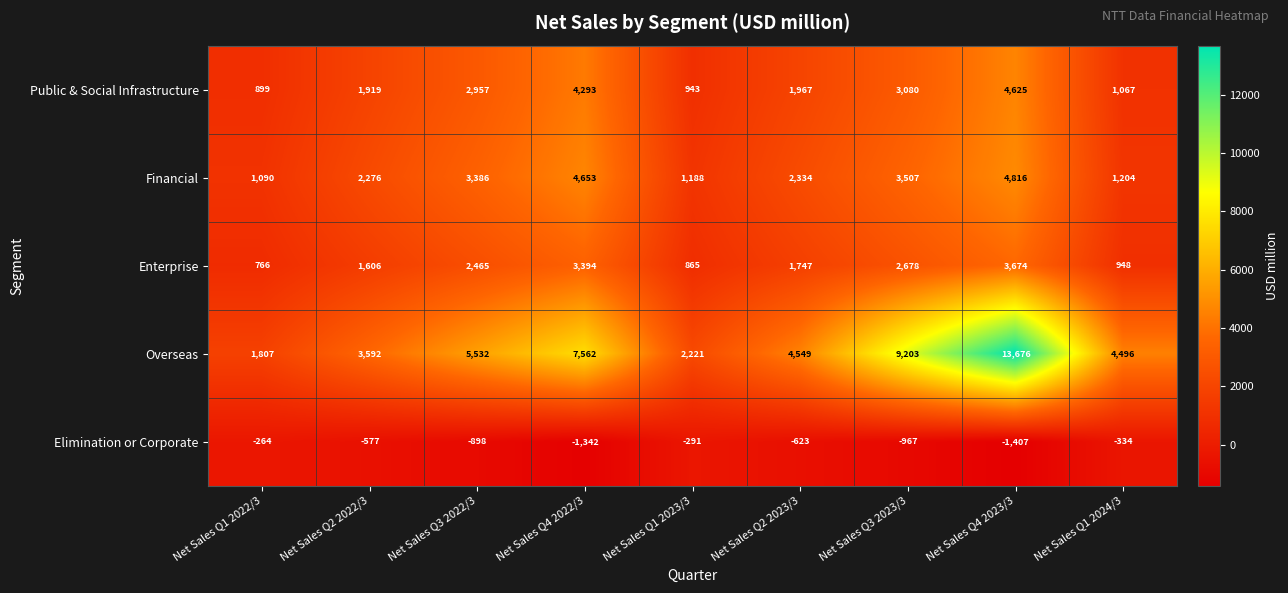

Is it true that Elimination or Corporate equals -1407 at Net Sales Q4 2023/3?

True